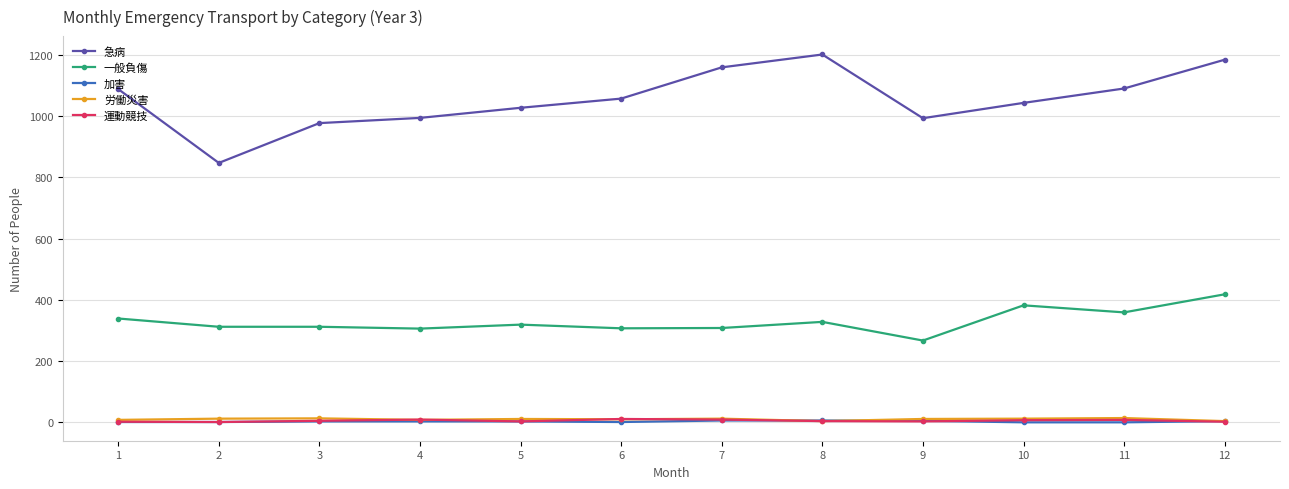

True or false: 加害 and 急病 cross at least once.

False